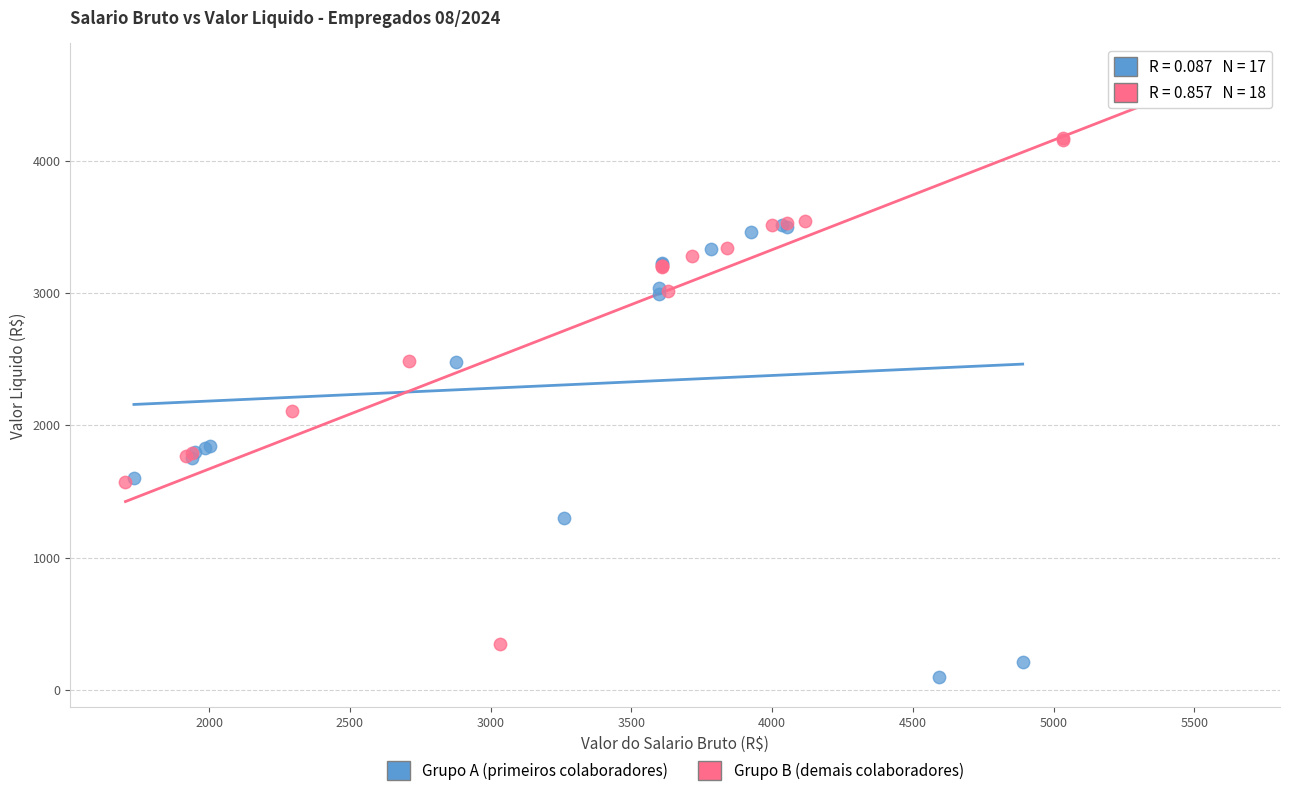

Which series has the widest spread of Y values?

Grupo B (demais colaboradores)